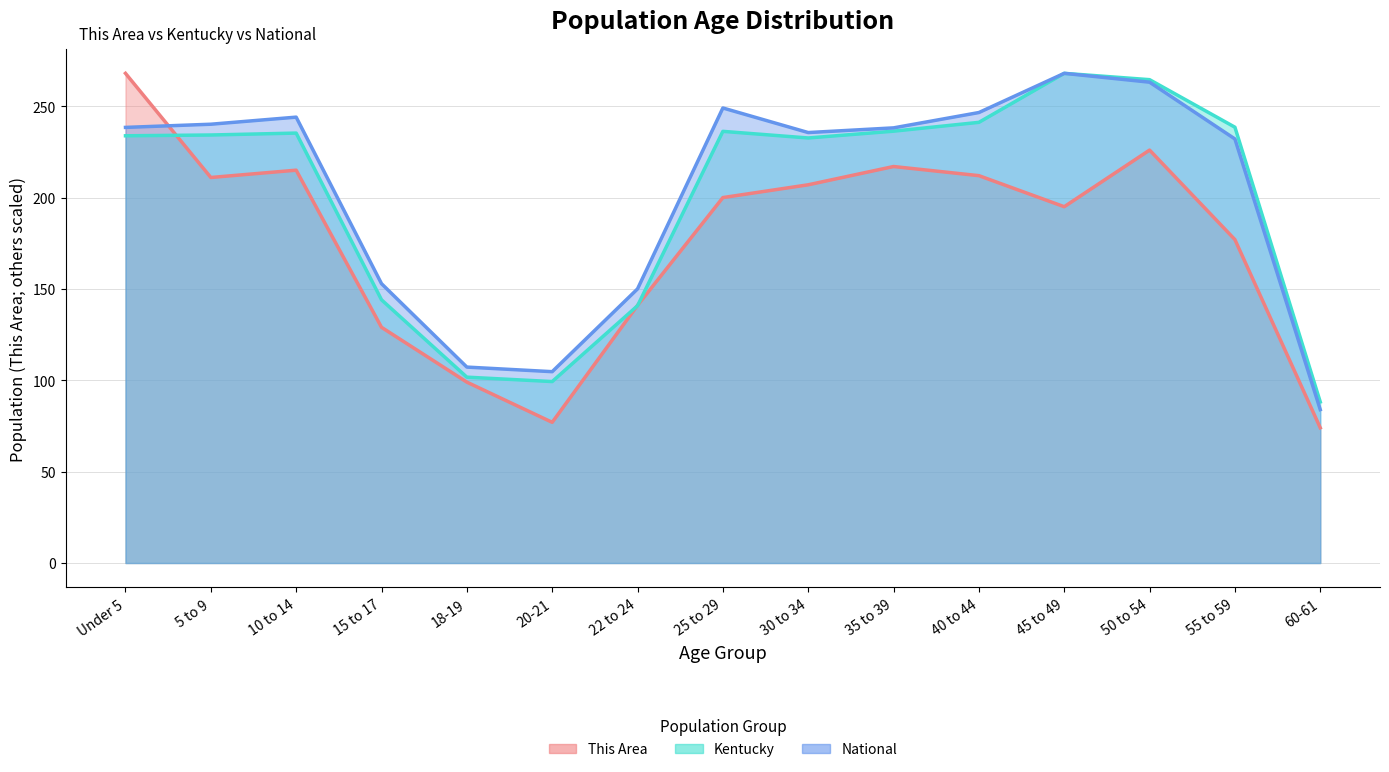

Between 30 to 34 and 60-61, which series saw the biggest shift?

National